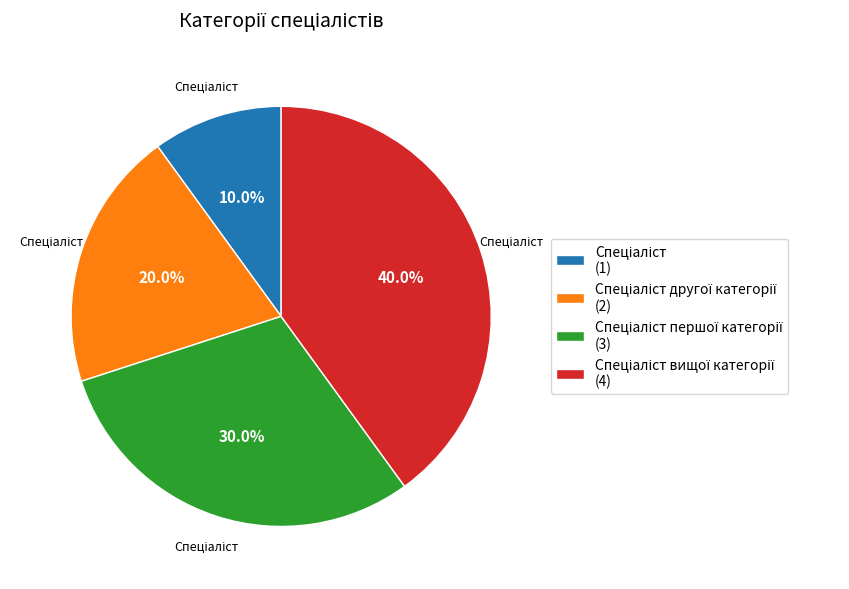

Is there any slice that represents more than half of the pie?

No